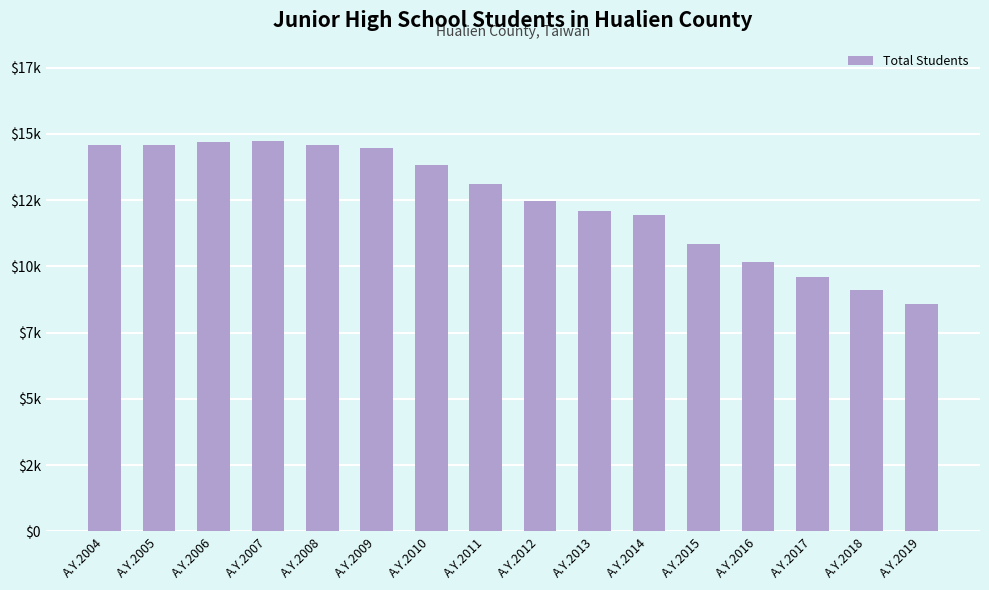

The value at A.Y.2014 is 11946. True or false?

True